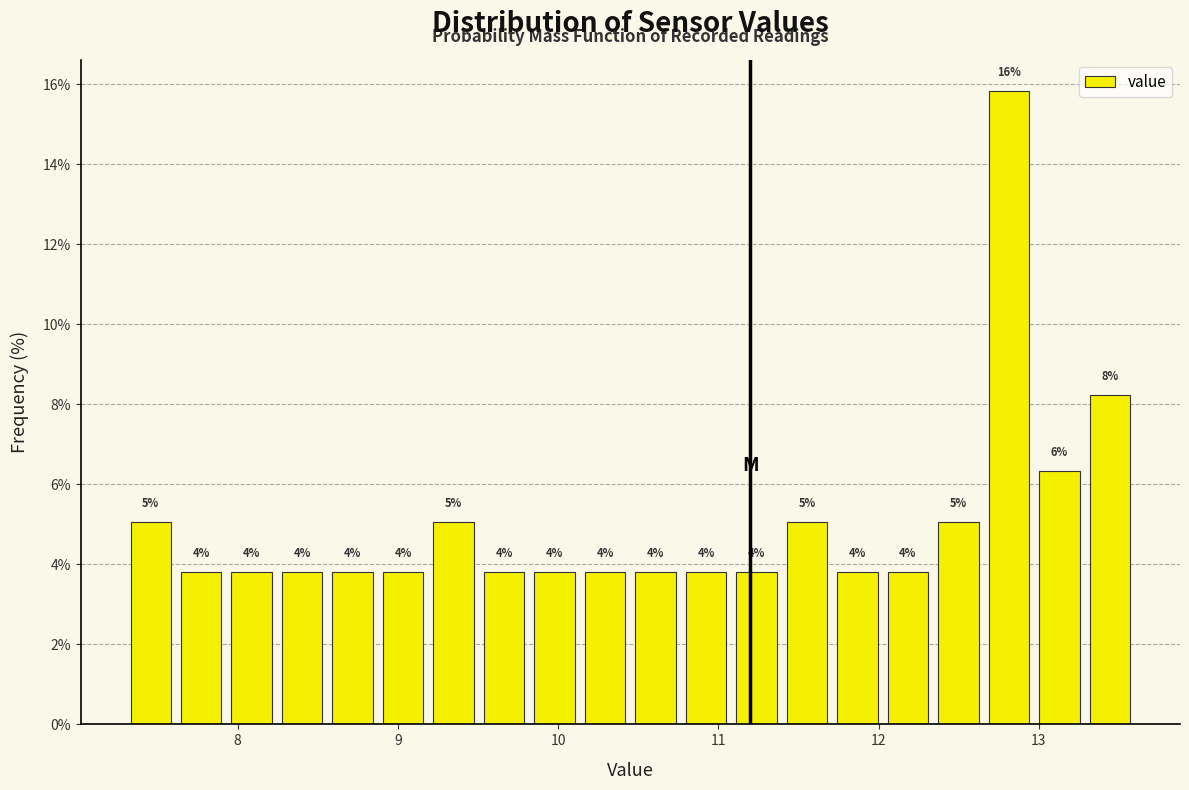

Around what value on the x-axis is the tallest bar? Give the approximate position of its centre, as read against the axis.

12.8